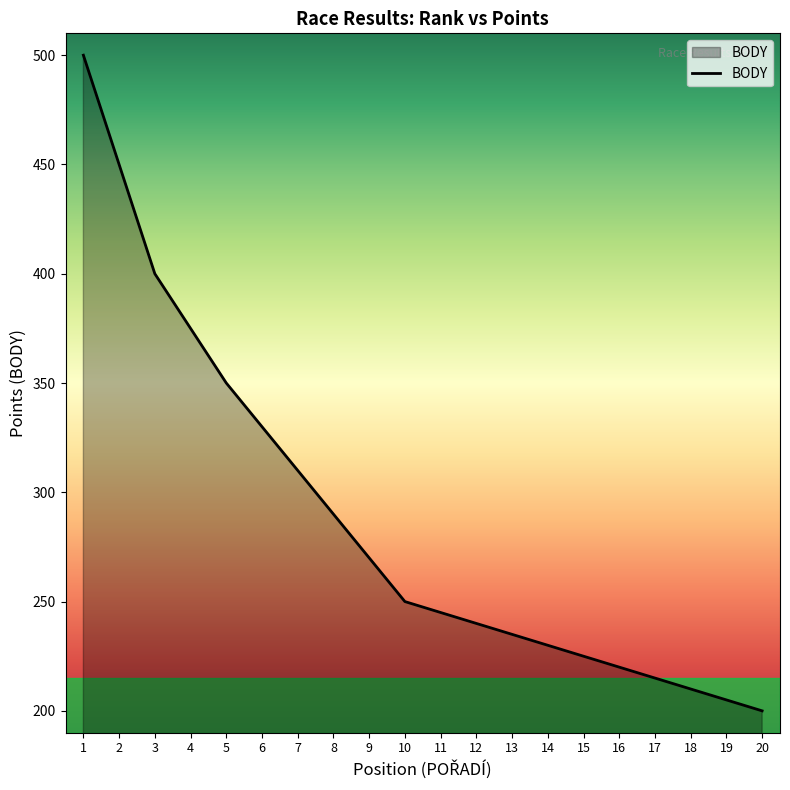

What is the greatest value displayed?

500